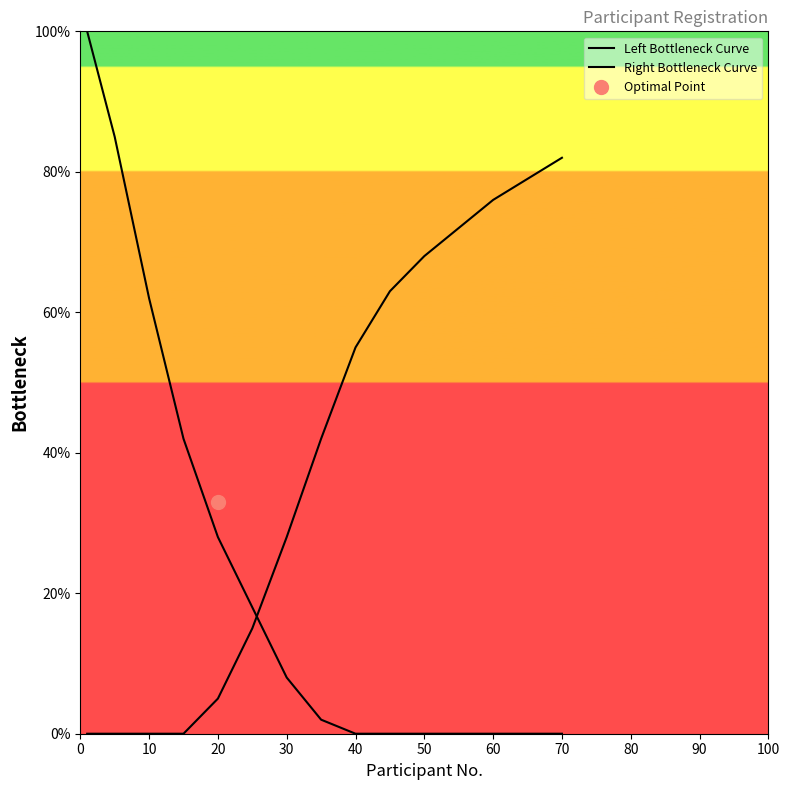

What are all the series names shown in the legend?

Left Bottleneck Curve, Right Bottleneck Curve